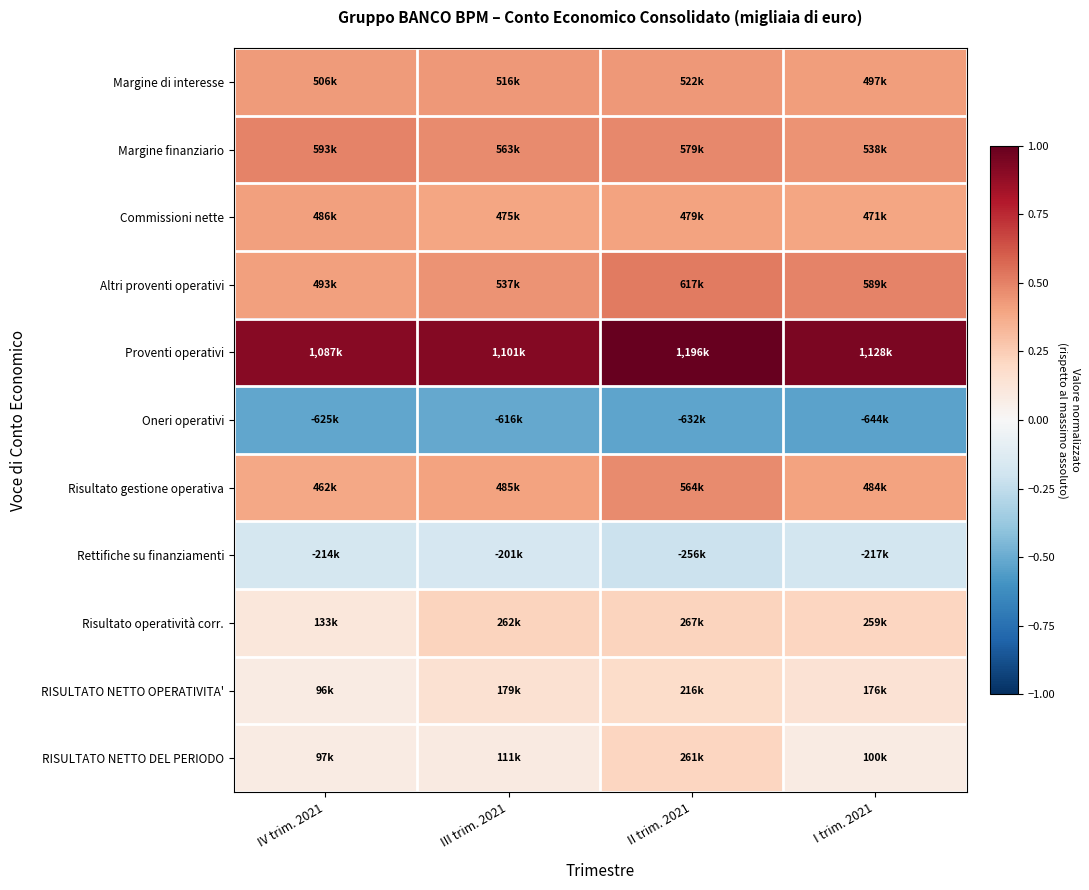

Reading left to right, transcribe all the data shown in this chart.

Margine di interesse: IV trim. 2021=0.4	III trim. 2021=0.4	II trim. 2021=0.4	I trim. 2021=0.4
Margine finanziario: IV trim. 2021=0.5	III trim. 2021=0.5	II trim. 2021=0.5	I trim. 2021=0.5
Commissioni nette: IV trim. 2021=0.4	III trim. 2021=0.4	II trim. 2021=0.4	I trim. 2021=0.4
Altri proventi operativi: IV trim. 2021=0.4	III trim. 2021=0.4	II trim. 2021=0.5	I trim. 2021=0.5
Proventi operativi: IV trim. 2021=0.9	III trim. 2021=0.9	II trim. 2021=1.0	I trim. 2021=0.9
Oneri operativi: IV trim. 2021=-0.5	III trim. 2021=-0.5	II trim. 2021=-0.5	I trim. 2021=-0.5
Risultato gestione operativa: IV trim. 2021=0.4	III trim. 2021=0.4	II trim. 2021=0.5	I trim. 2021=0.4
Rettifiche su finanziamenti: IV trim. 2021=-0.2	III trim. 2021=-0.2	II trim. 2021=-0.2	I trim. 2021=-0.2
Risultato operatività corr.: IV trim. 2021=0.1	III trim. 2021=0.2	II trim. 2021=0.2	I trim. 2021=0.2
RISULTATO NETTO OPERATIVITA': IV trim. 2021=0.1	III trim. 2021=0.1	II trim. 2021=0.2	I trim. 2021=0.1
RISULTATO NETTO DEL PERIODO: IV trim. 2021=0.1	III trim. 2021=0.1	II trim. 2021=0.2	I trim. 2021=0.1